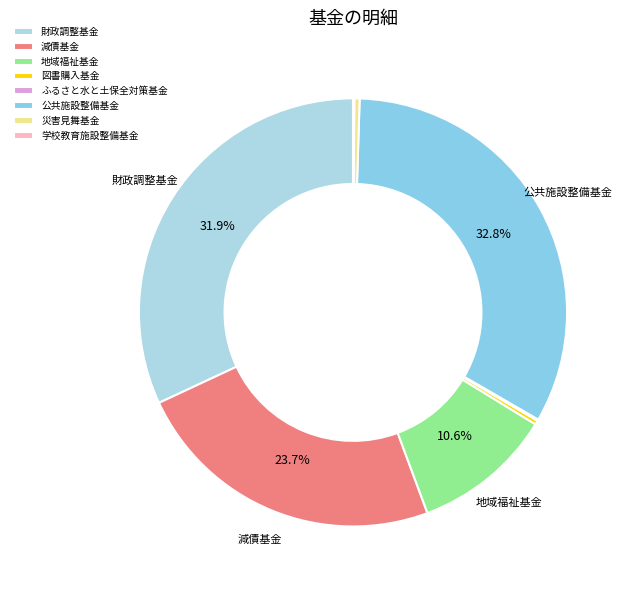

To the nearest percent, what is the difference between the largest and smallest slice percentages?

33%